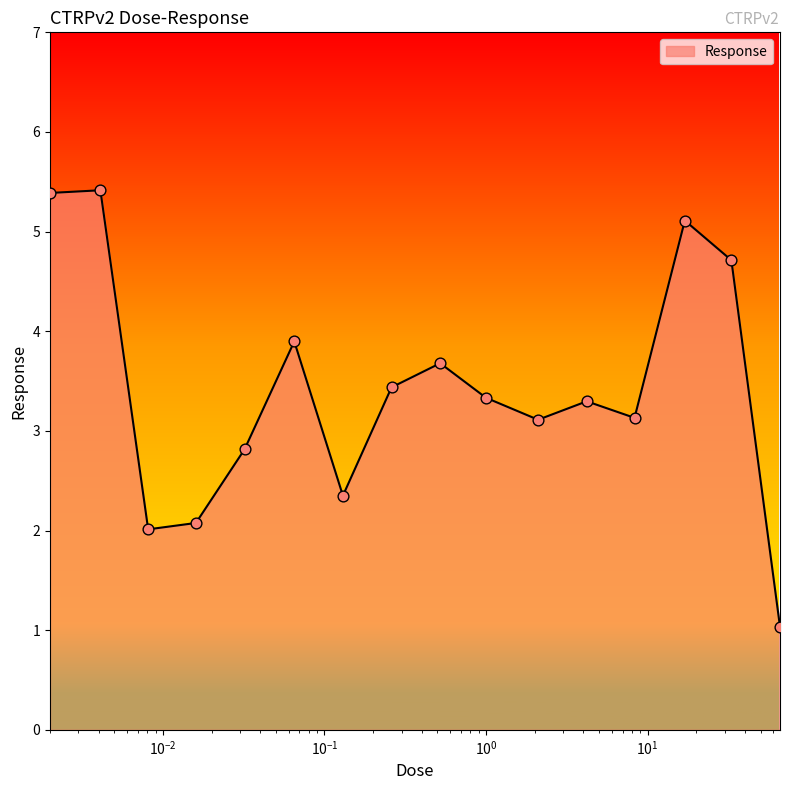

What is the difference between the maximum and minimum values?

4.4